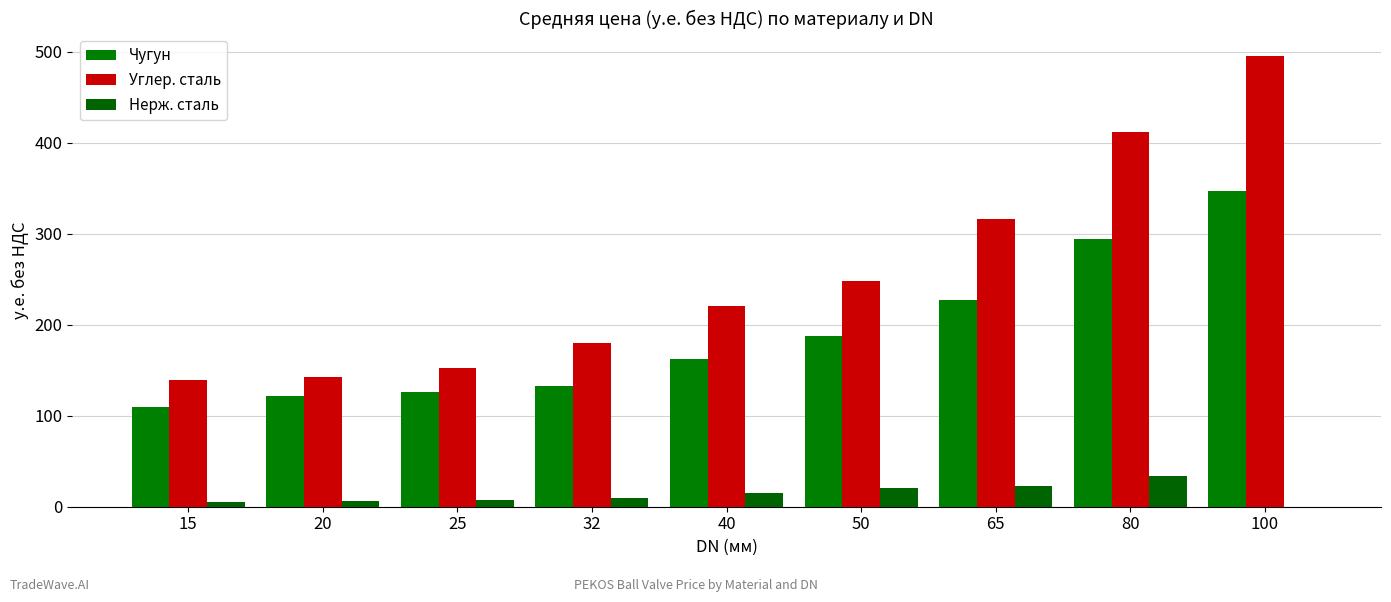

Count the number of categories in the chart.

9